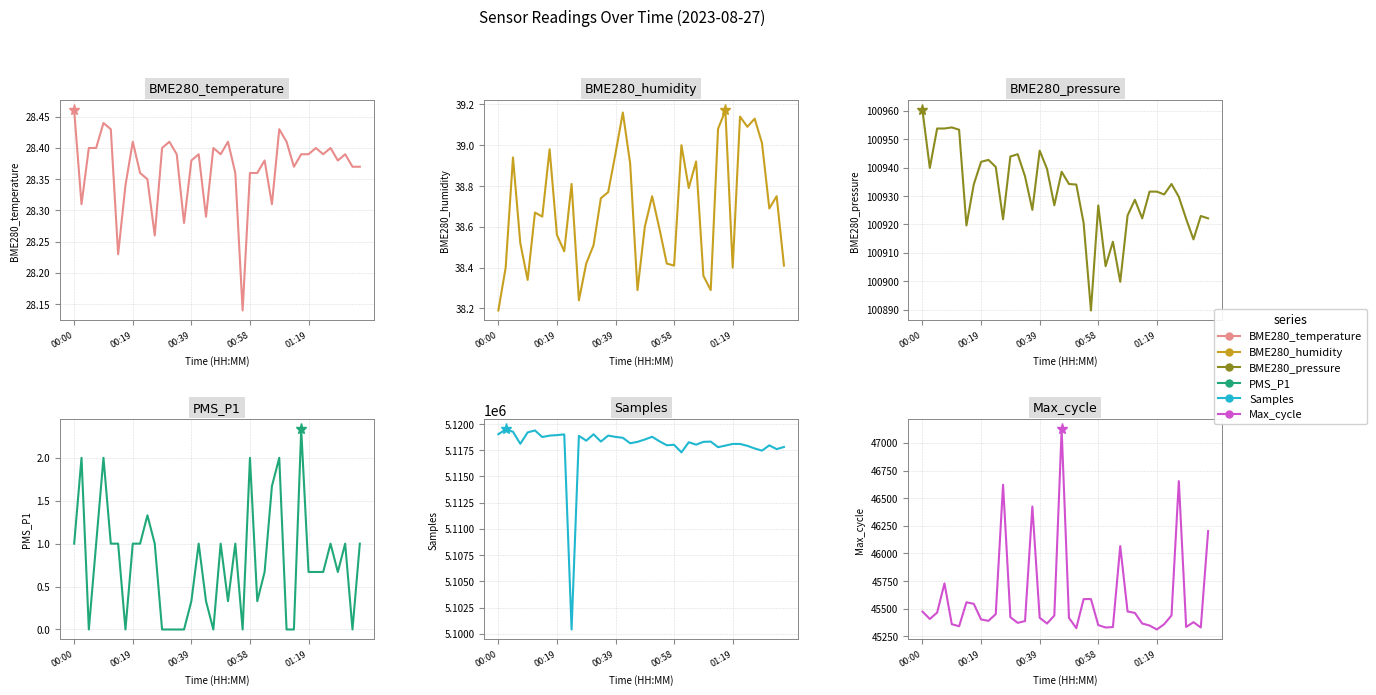

What is the total value across all series at 39?

5265006.9